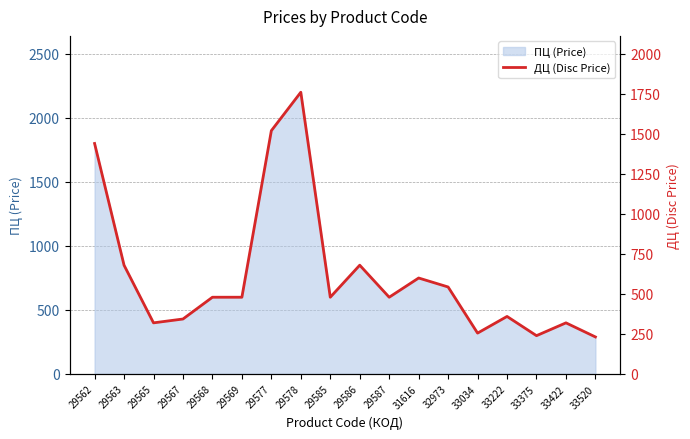

Approximately how many times larger is the value at 33422 compared to 29565?

1.0